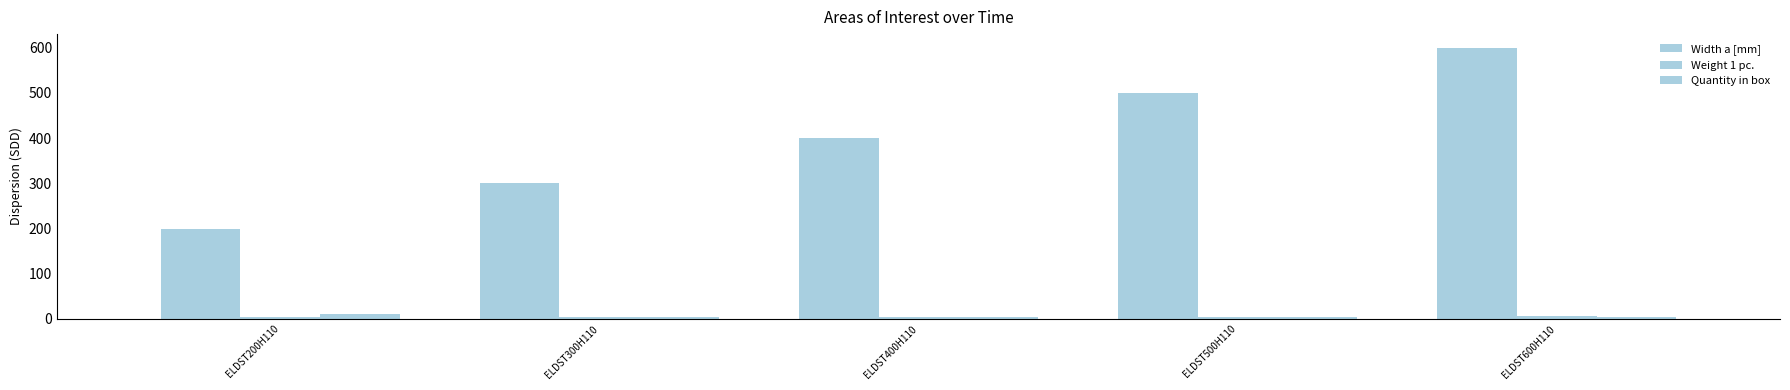

Does the chart contain any negative values?

No